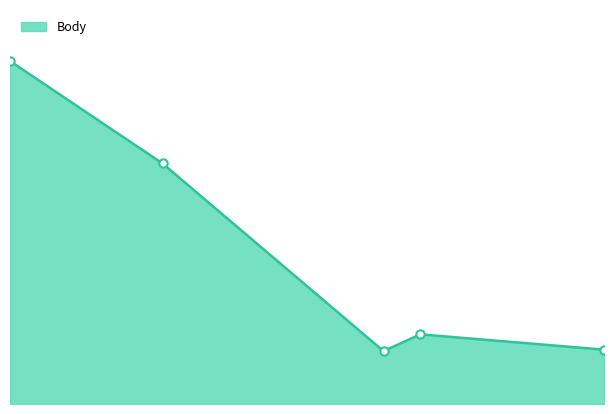

Which label corresponds to the smallest value in the chart?

2021-10-02